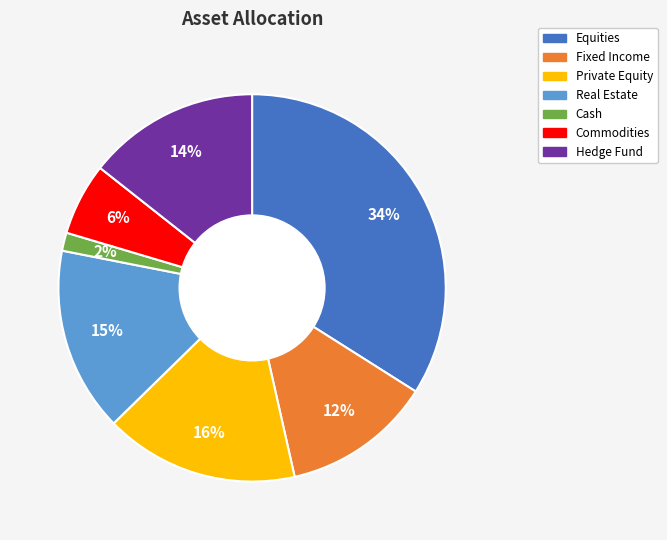

Is the sum of Equities and Commodities greater than half?

No